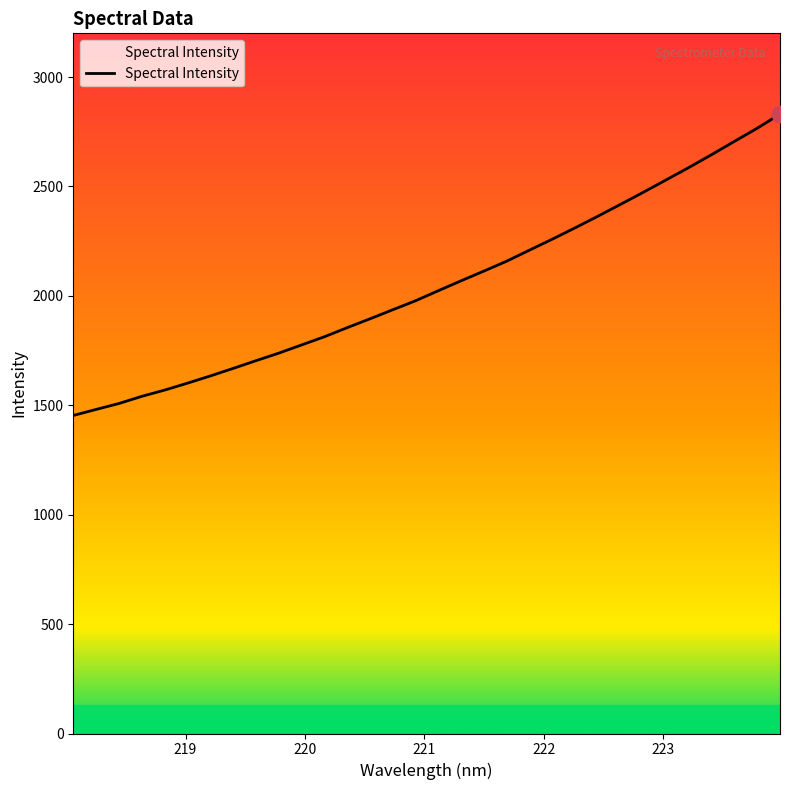

What is the difference between the maximum and minimum values?

1377.5